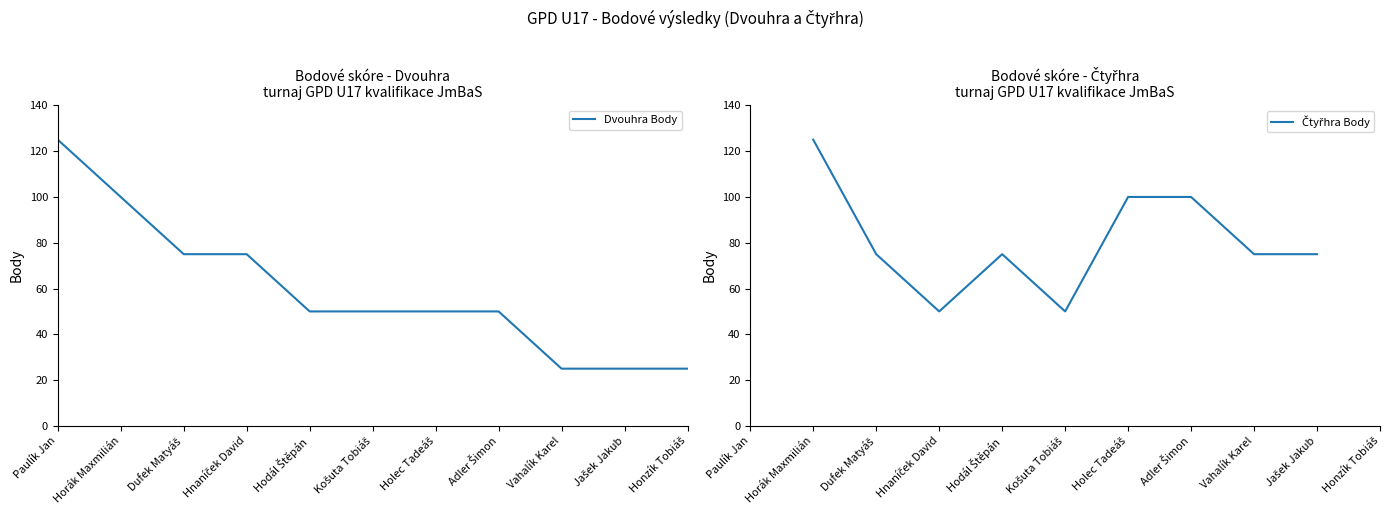

True or false: Čtyřhra Body and Dvouhra Body intersect in this chart.

True